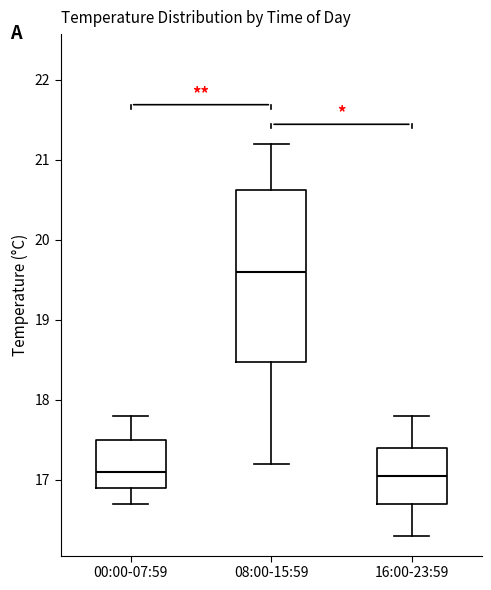

Reading left to right, transcribe this box plot: for each box, give where its median line is, the range the box spans, and where its two whiskers end, as read against the y-axis. The values are not printed on the chart, so give them approximately, as read against the axis.

00:00-07:59: median 17.1, box 16.9 to 17.5, whiskers 16.7 to 17.8
08:00-15:59: median 19.6, box 18.5 to 20.6, whiskers 17.2 to 21.2
16:00-23:59: median 17.1, box 16.7 to 17.4, whiskers 16.3 to 17.8